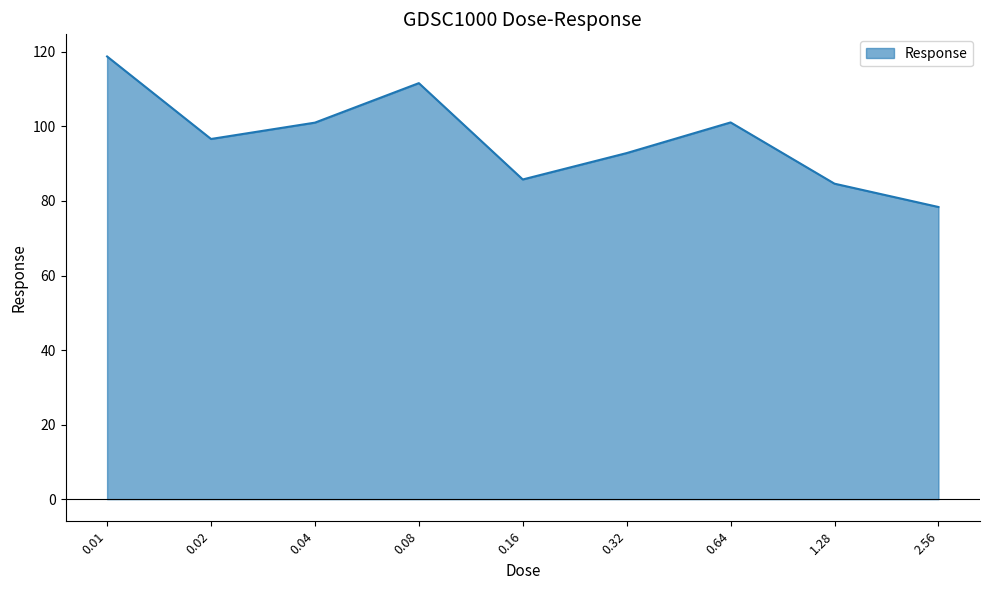

The chart shows a value of 101.0 at 0.04. True or false?

True